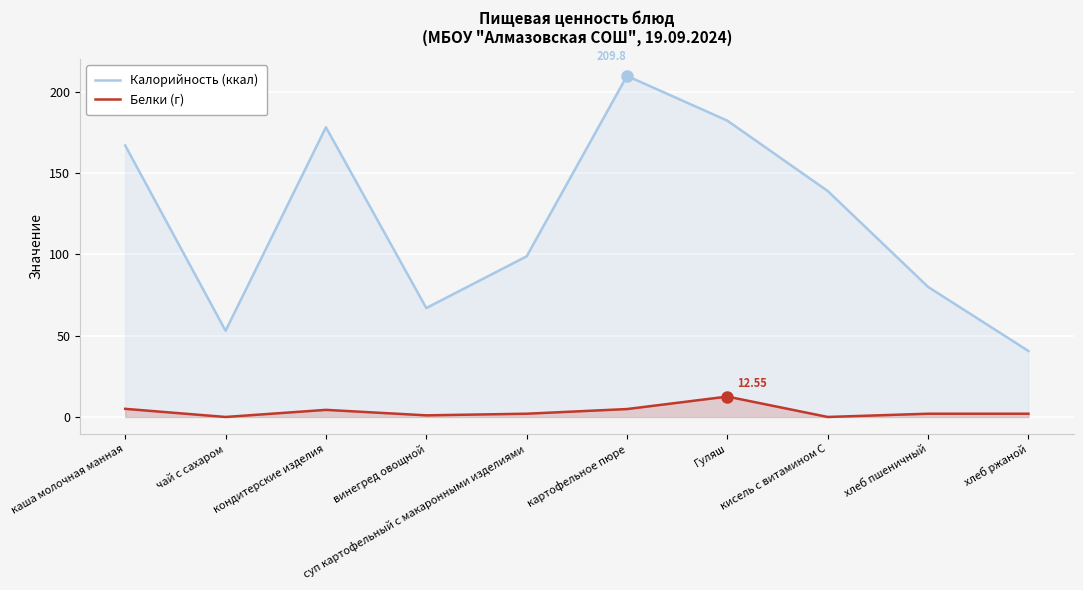

What is the value of the Калорийность (ккал) point at the 4th from the left?

67.0